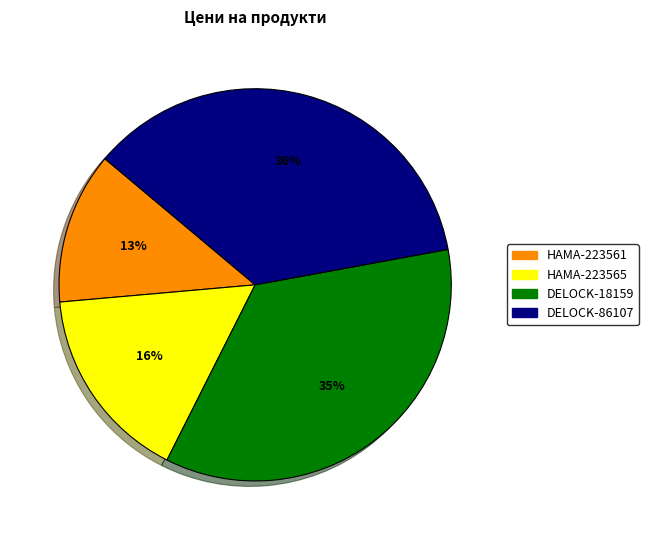

To the nearest percent, what is the difference between the largest and smallest slice percentages?

23%